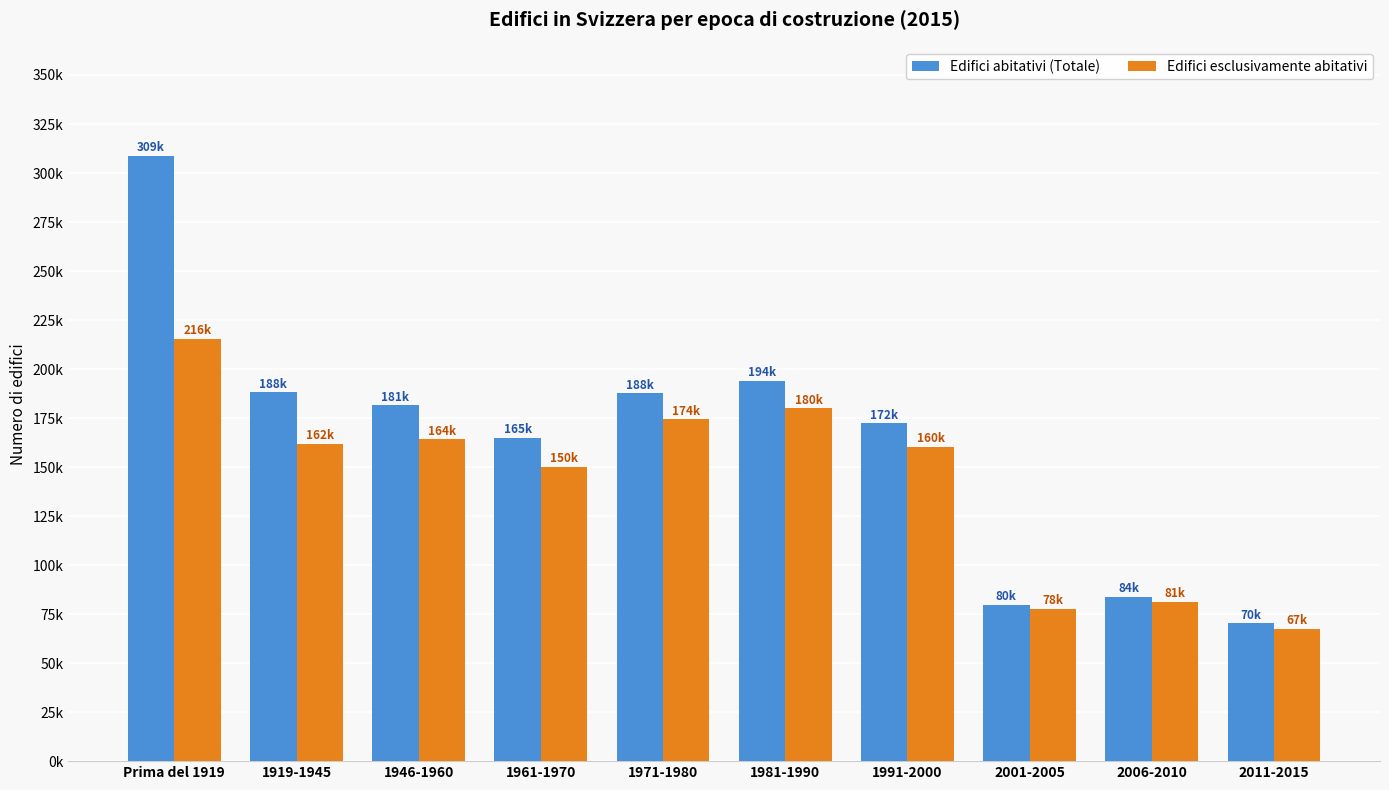

What is the difference between the highest and lowest values at 2006-2010?

2423